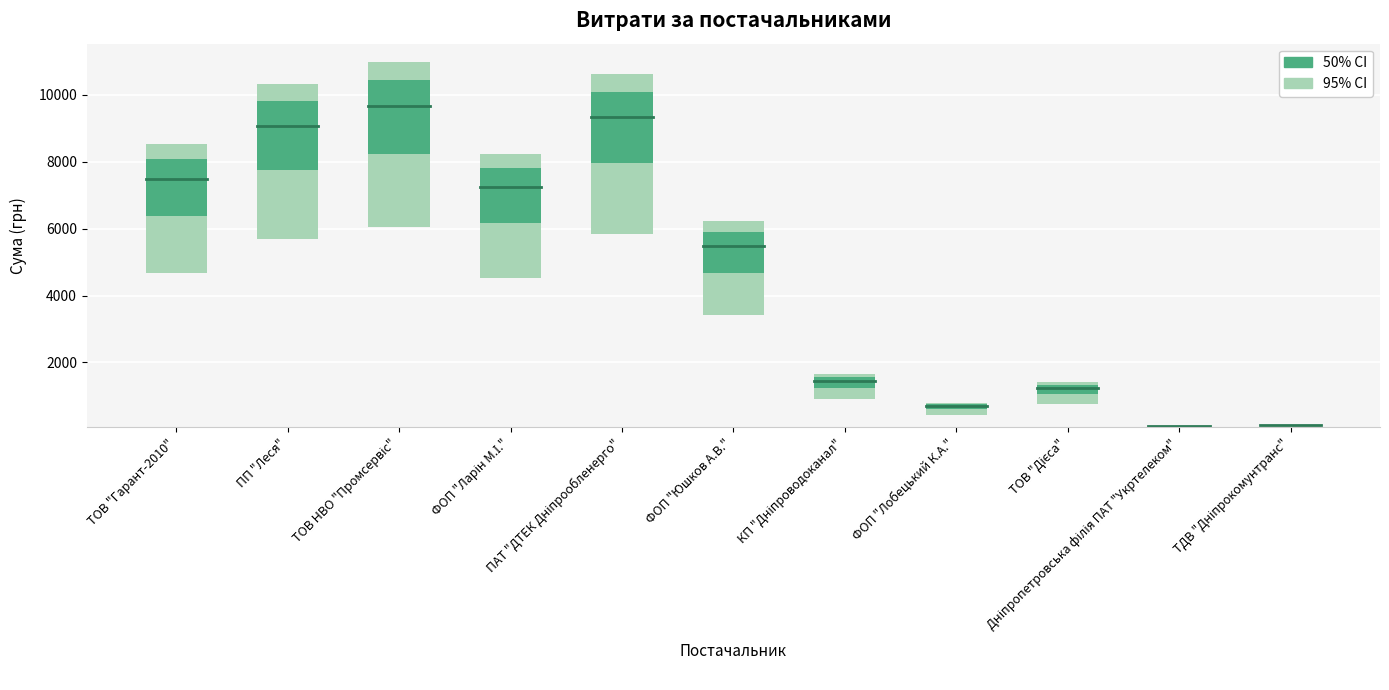

Reading right to left, list all the values displayed in this chart.

135.7	102.0	1399.9	799.3	1645.1	6220.0	10614.0	8219.2	10987.6	10322.0	8523.6